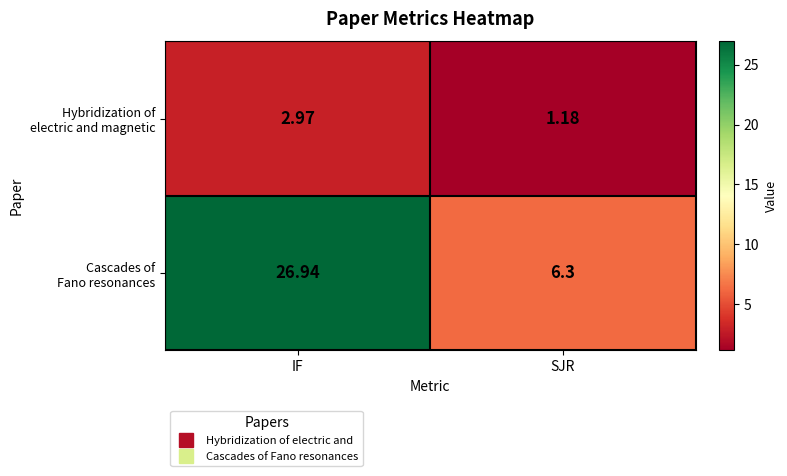

How many data points does each series have?

2